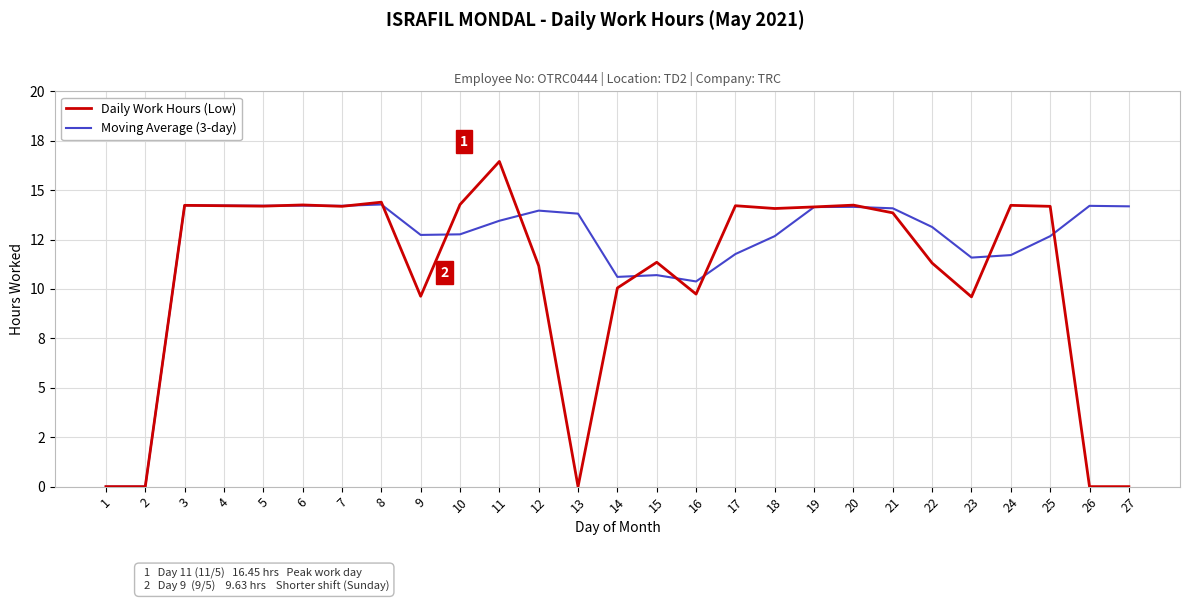

Rank the series by their average value, from lowest to highest.

Daily Work Hours (Low), Moving Average (3-day)